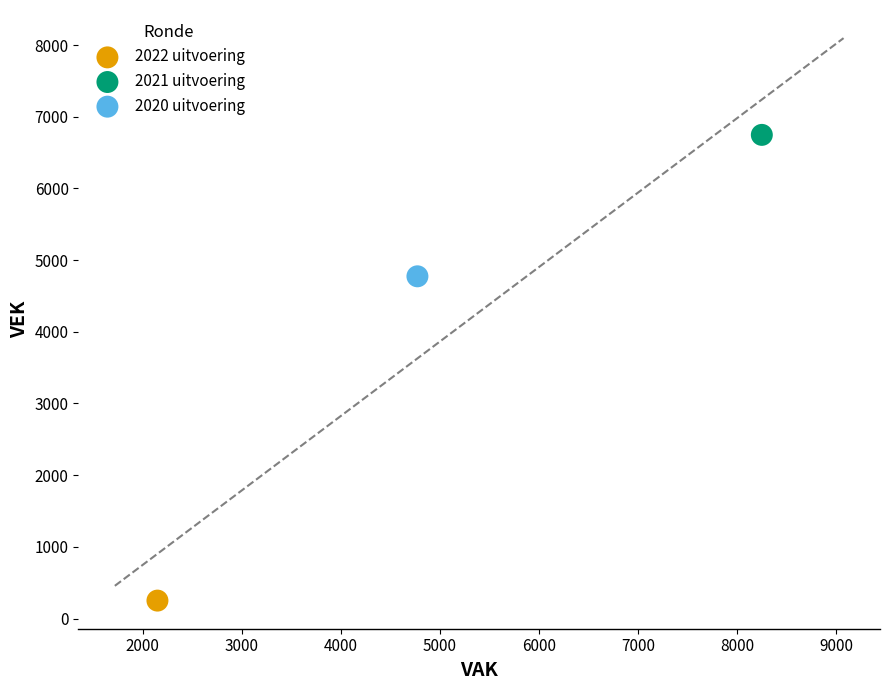

What are all the series names shown in the legend?

2022 uitvoering, 2021 uitvoering, 2020 uitvoering